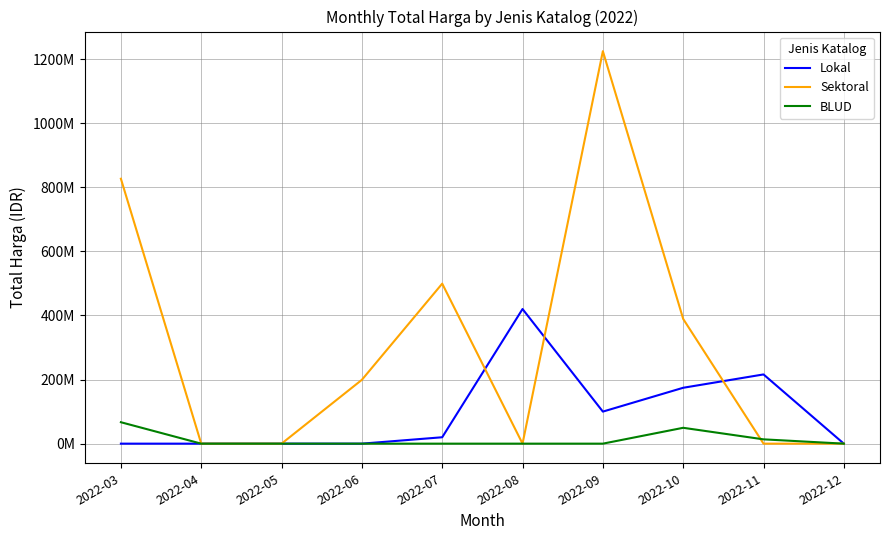

Does the chart display data point markers on the line(s)?

No